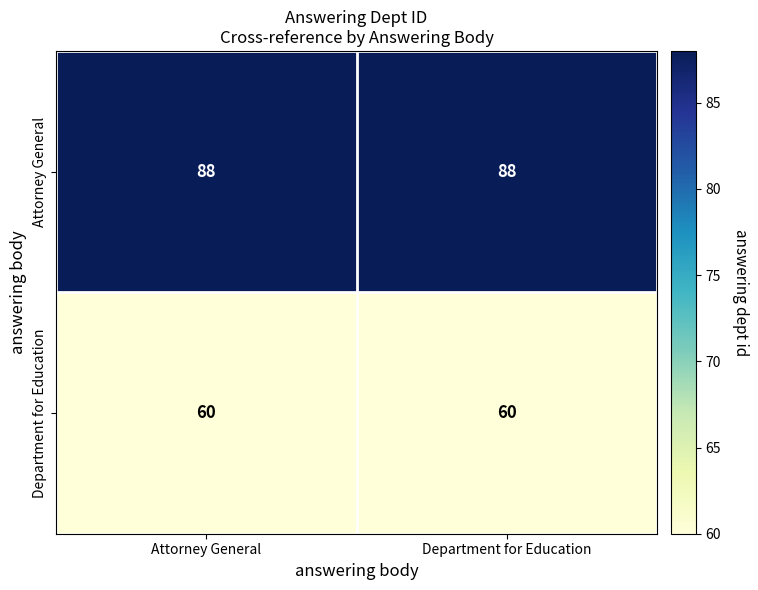

Rank the series by their average value, from highest to lowest.

Attorney General, Department for Education